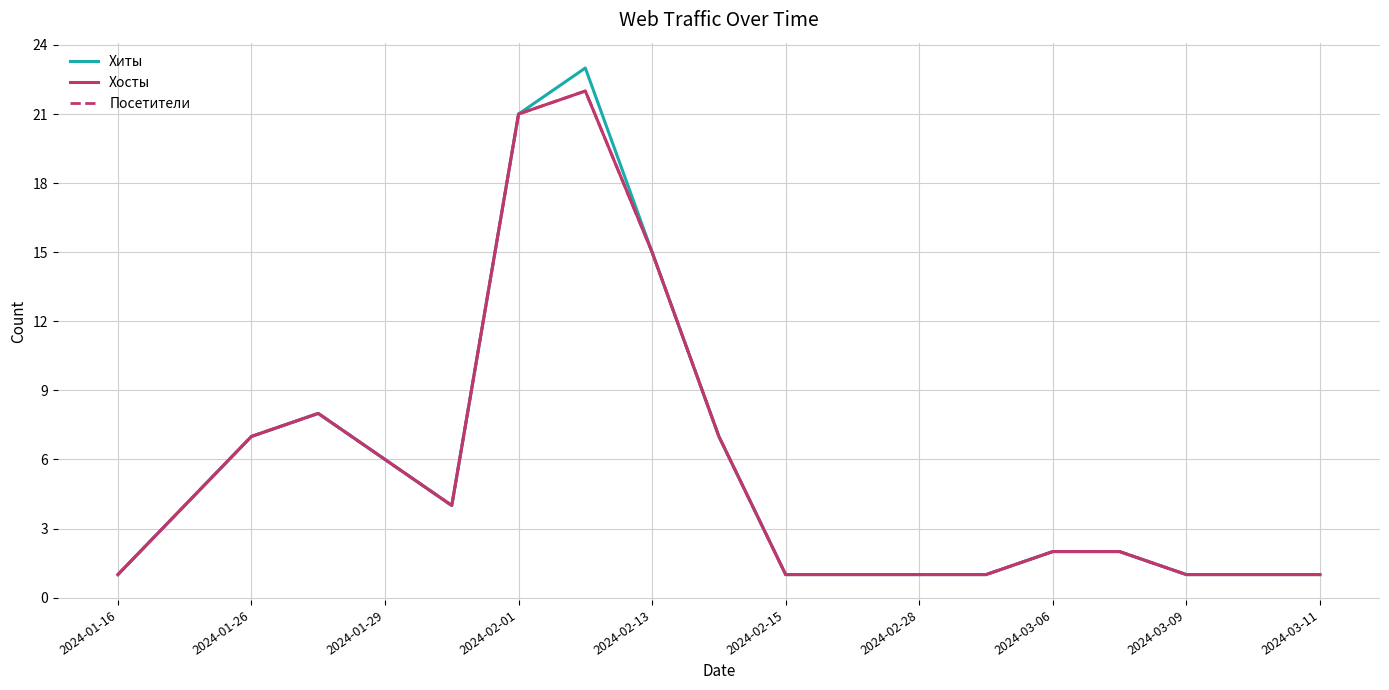

True or false: Хиты and Хосты cross at least once.

False